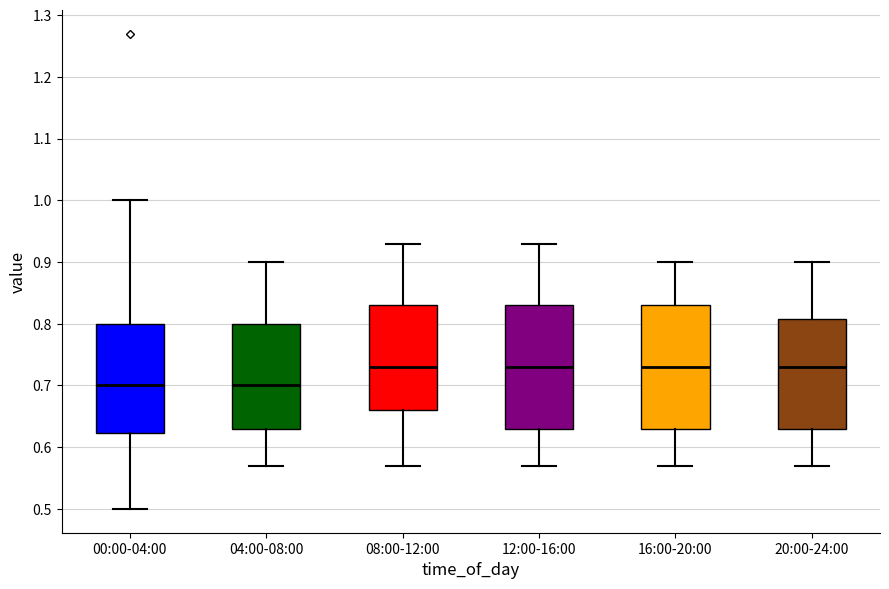

Where is the lower edge of the box for 20:00-24:00 on the y-axis? The values are not printed on the chart, so give them approximately, as read against the axis.

0.63